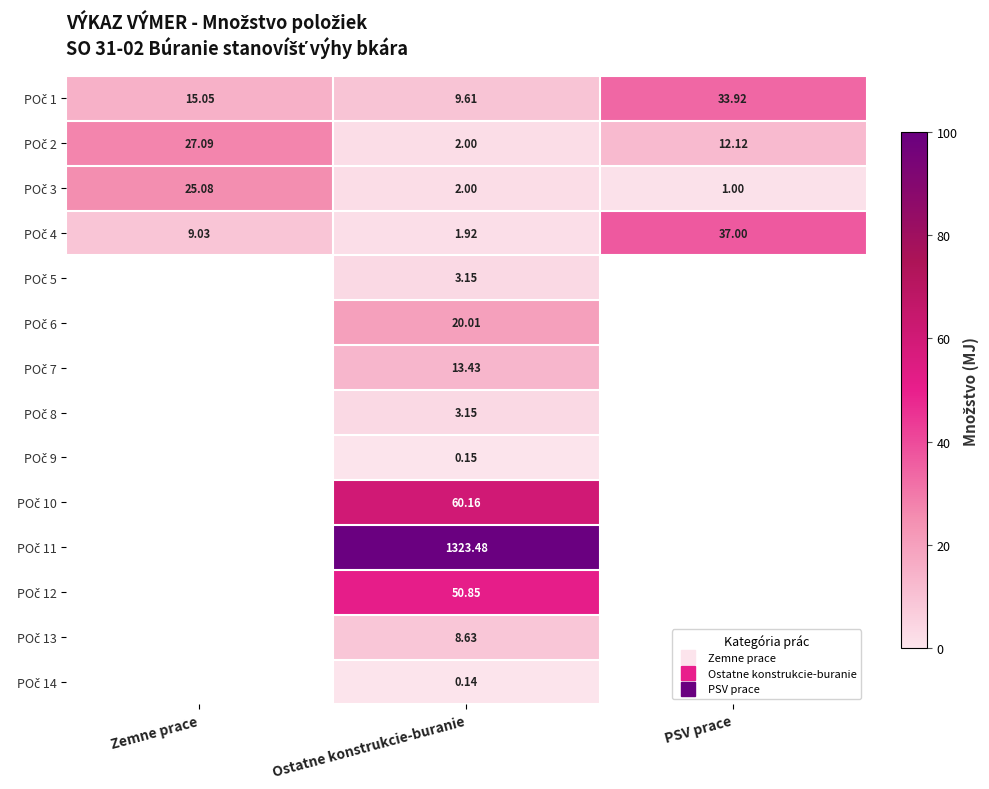

At Ostatne konstrukcie-buranie, list the series in order from largest to smallest.

POč 11, POč 10, POč 12, POč 6, POč 7, POč 1, POč 13, POč 5, POč 8, POč 2, POč 3, POč 4, POč 9, POč 14